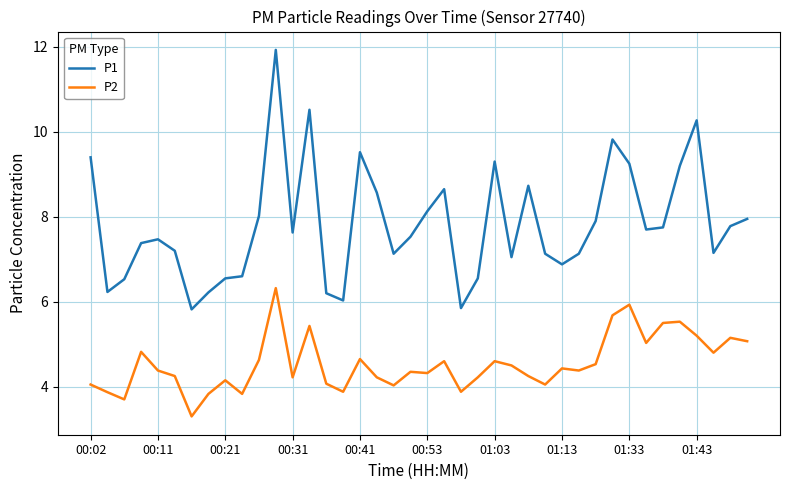

Does the chart have visible grid lines?

Yes